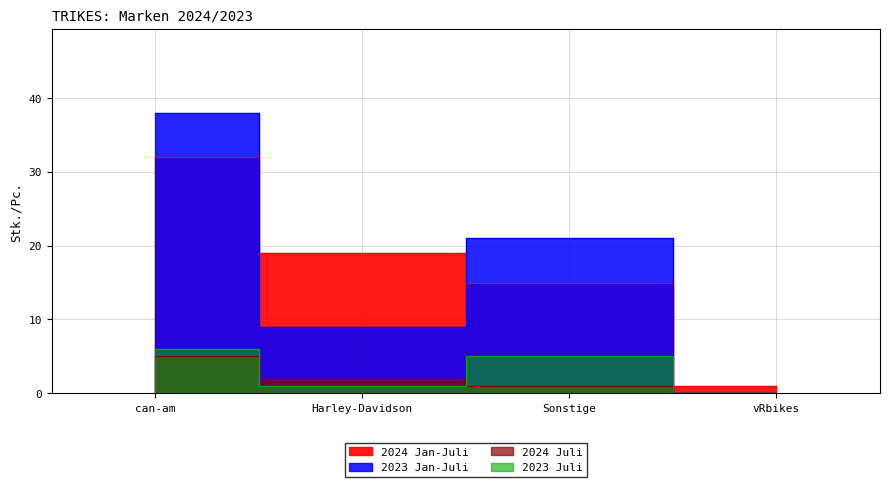

True or false: 2023 Jan-Juli has more than 2 interior local peaks.

False